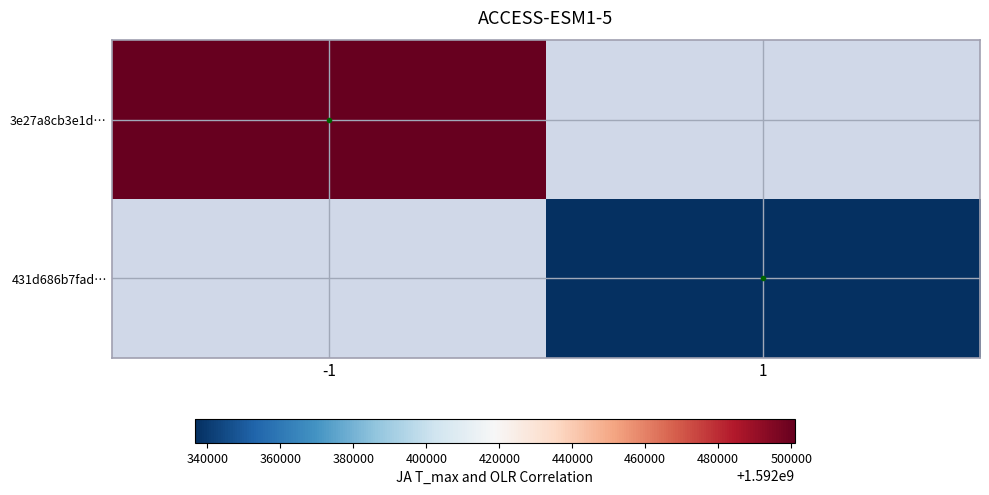

List the series in order of their overall mean, highest first.

3e27a8cb3e1d…, 431d686b7fad…